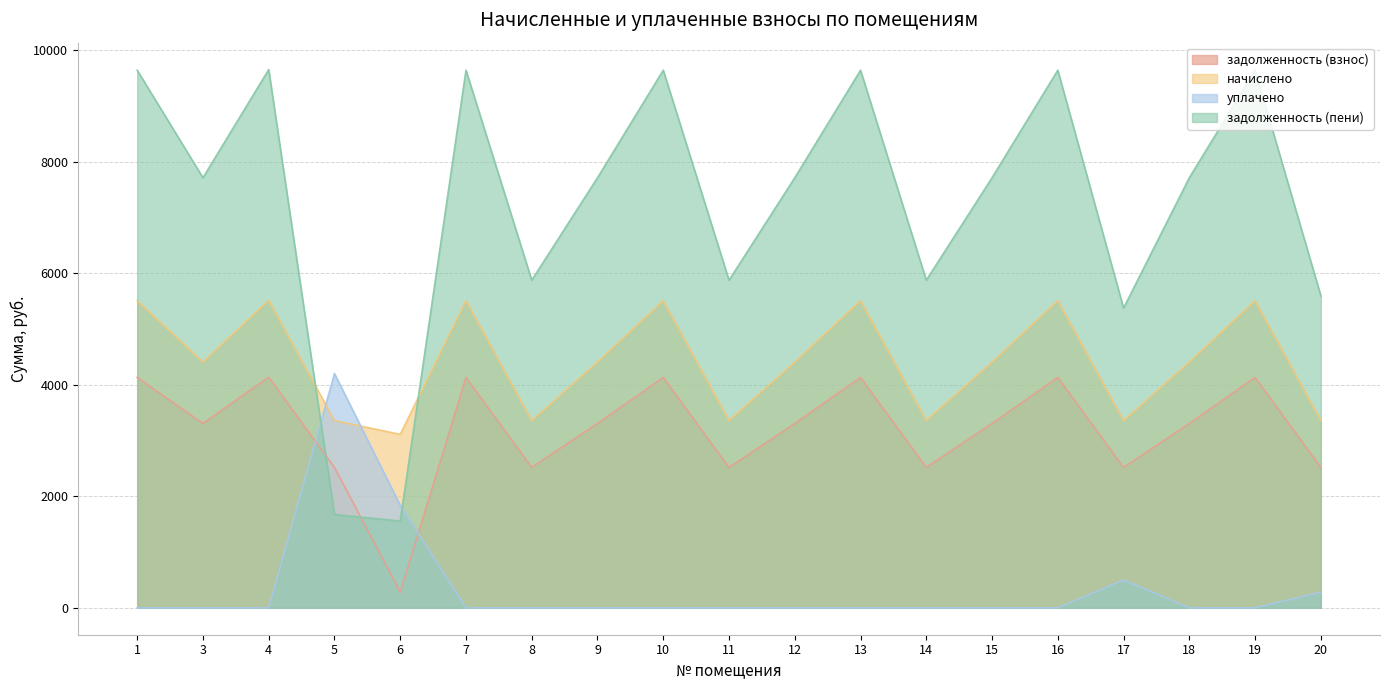

Where do задолженность (пени) and уплачено first cross each other?

4 and 5